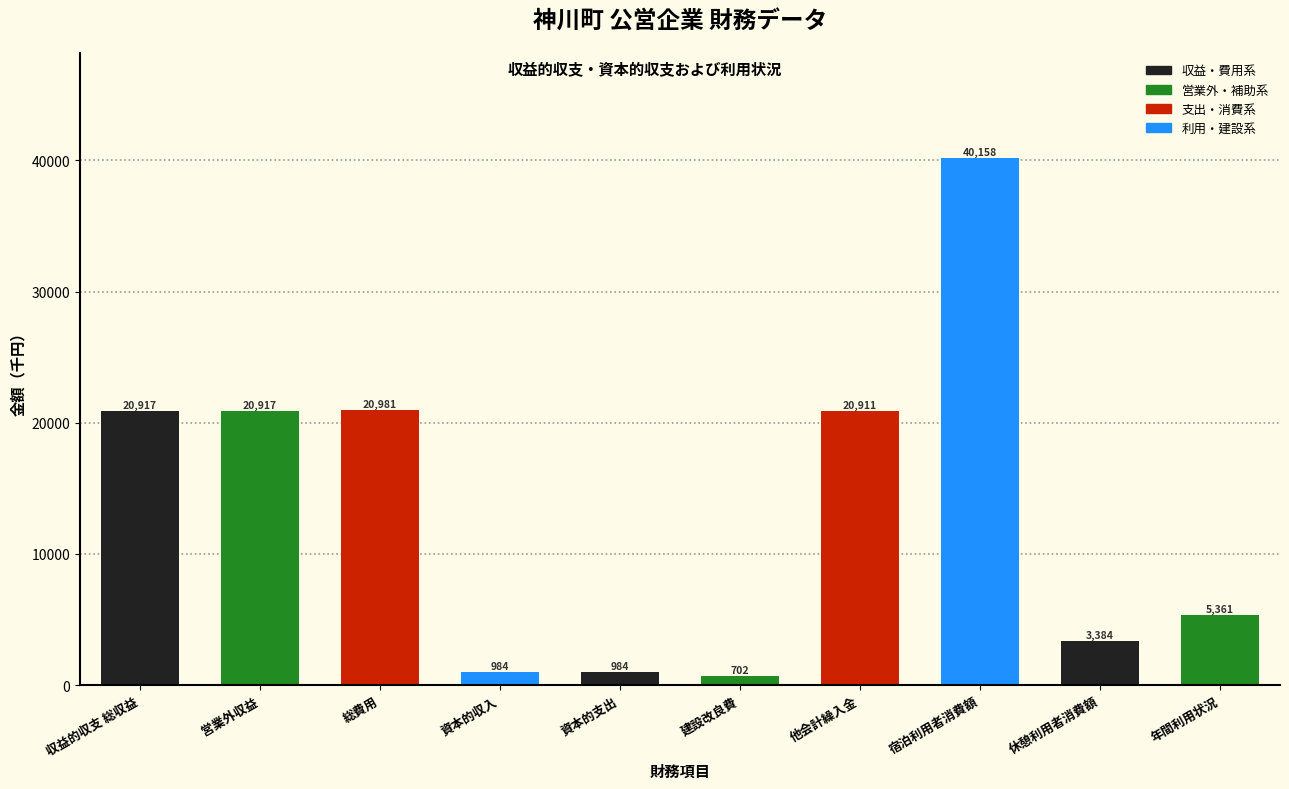

Reading left to right, what are all the values shown in this chart?

20917	20917	20981	984	984	702	20911	40158	3384	5361